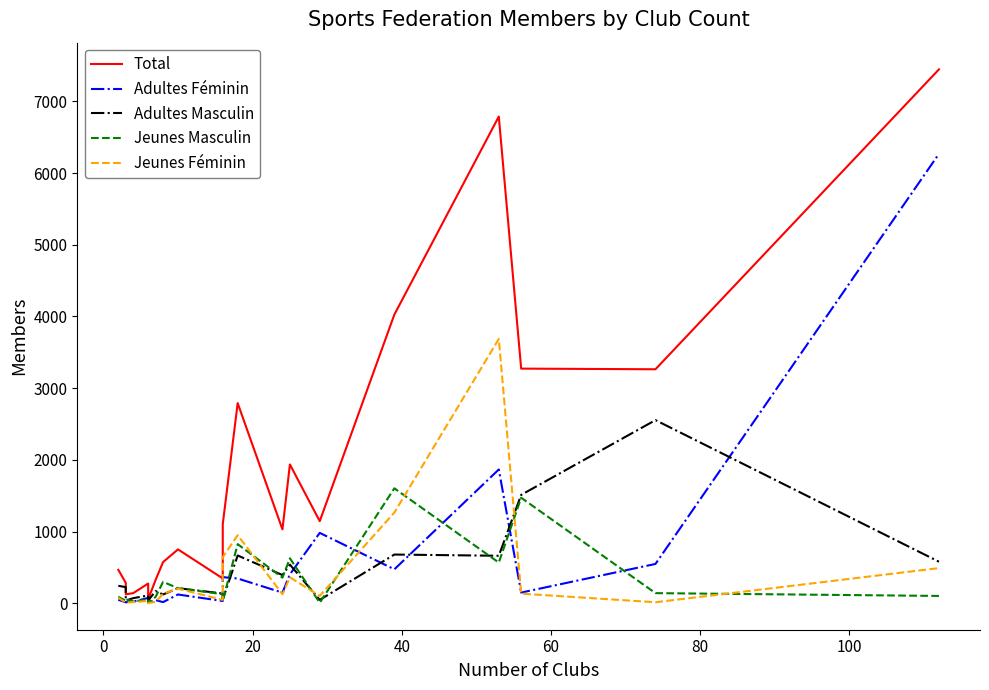

Count the number of data series in this chart.

5